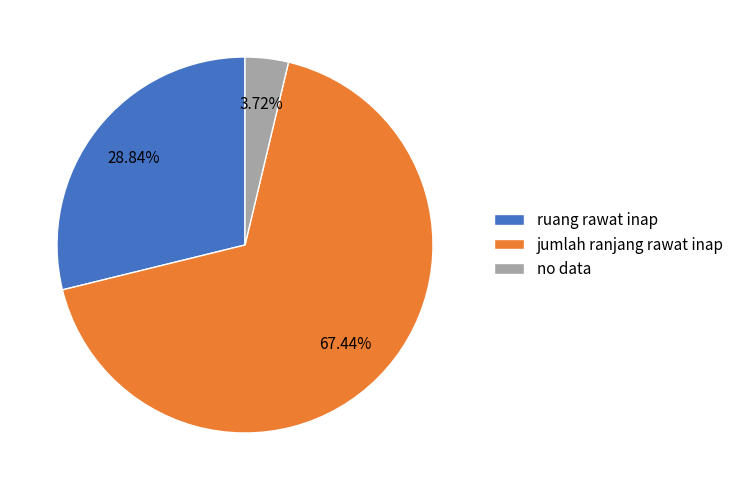

To the nearest percent, what is the average slice percentage?

33%